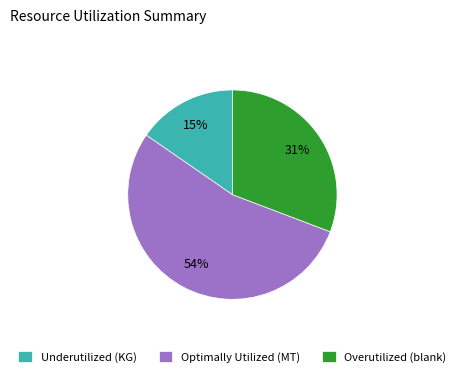

Between Overutilized (blank) and Optimally Utilized (MT), which is larger?

Optimally Utilized (MT)